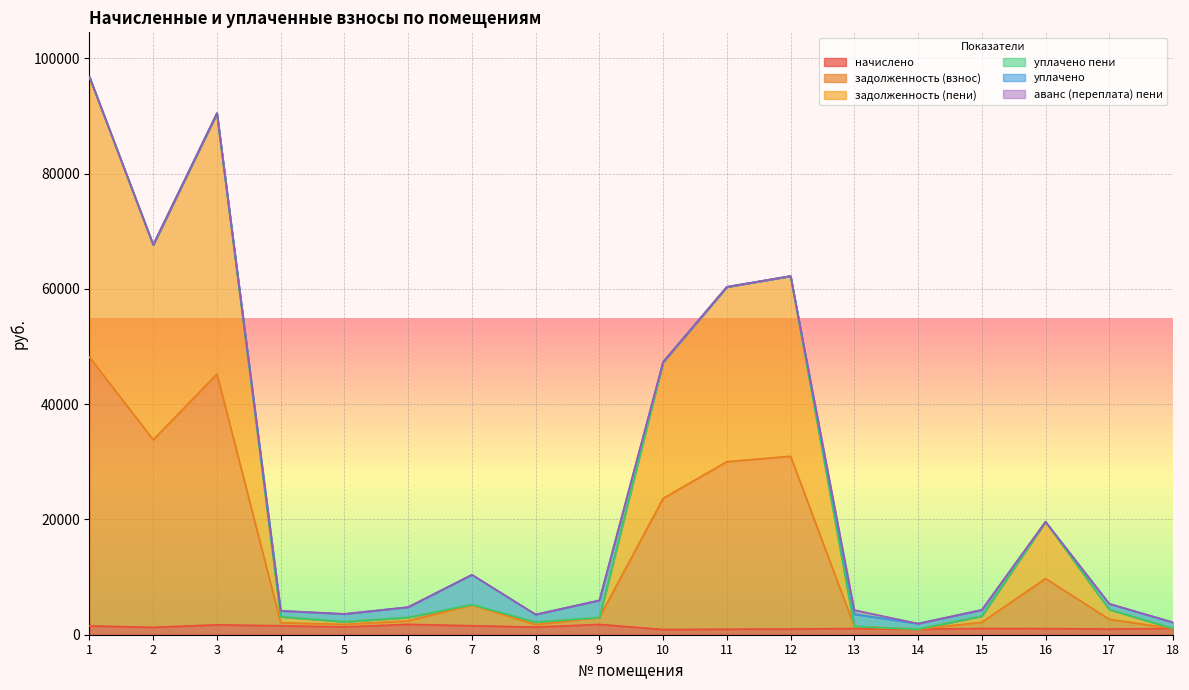

At which label does задолженность (пени) reach its peak?

1